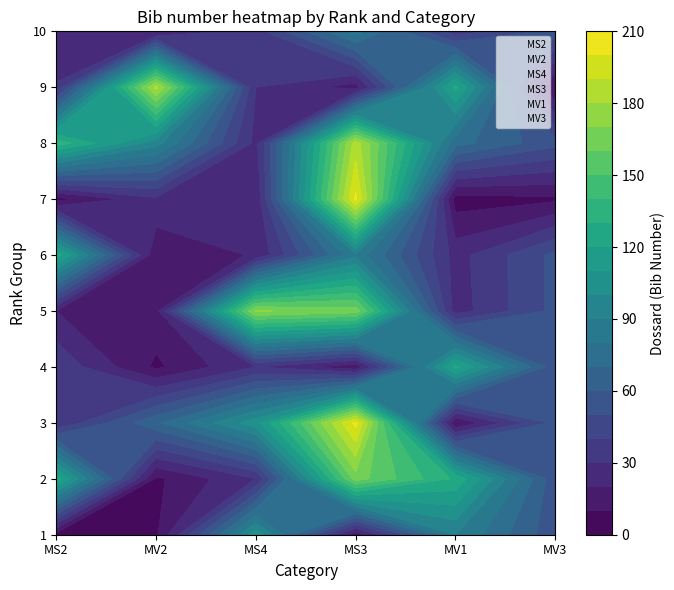

The MV1 series shows 7 at MV1. True or false?

False